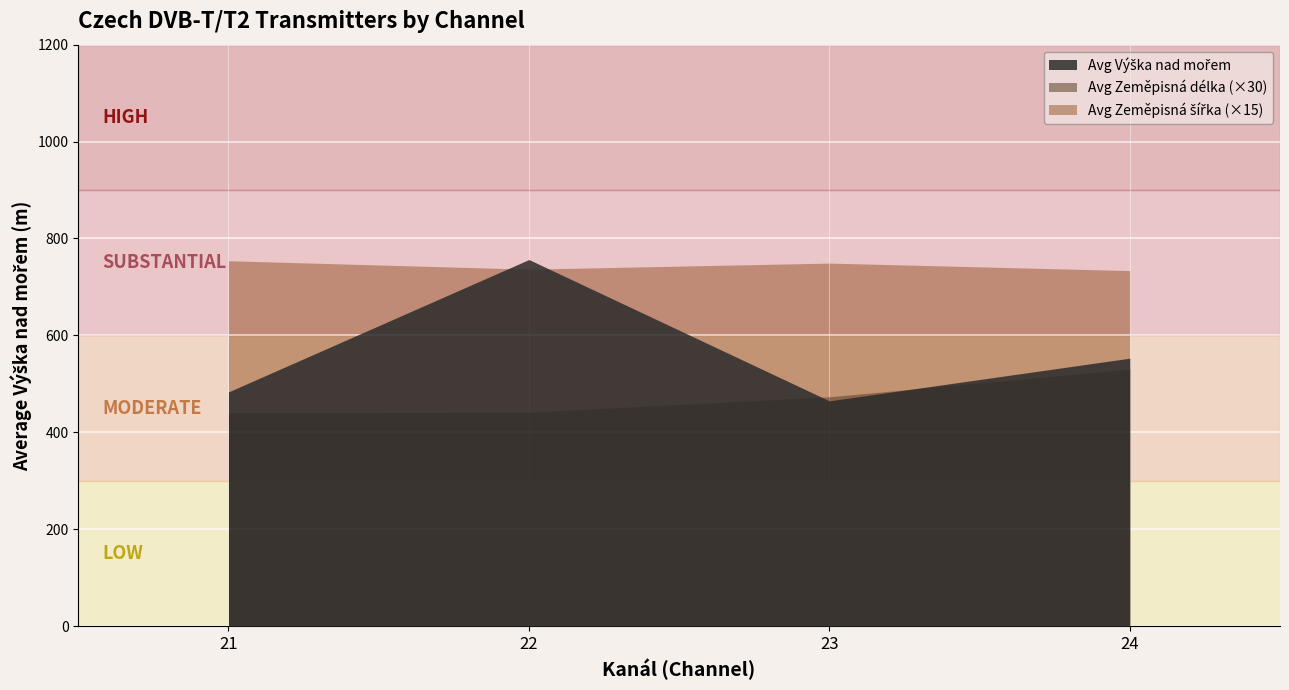

Rank the series by their maximum value, from highest to lowest.

Avg Výška nad mořem, Avg Zeměpisná šířka, Avg Zeměpisná délka